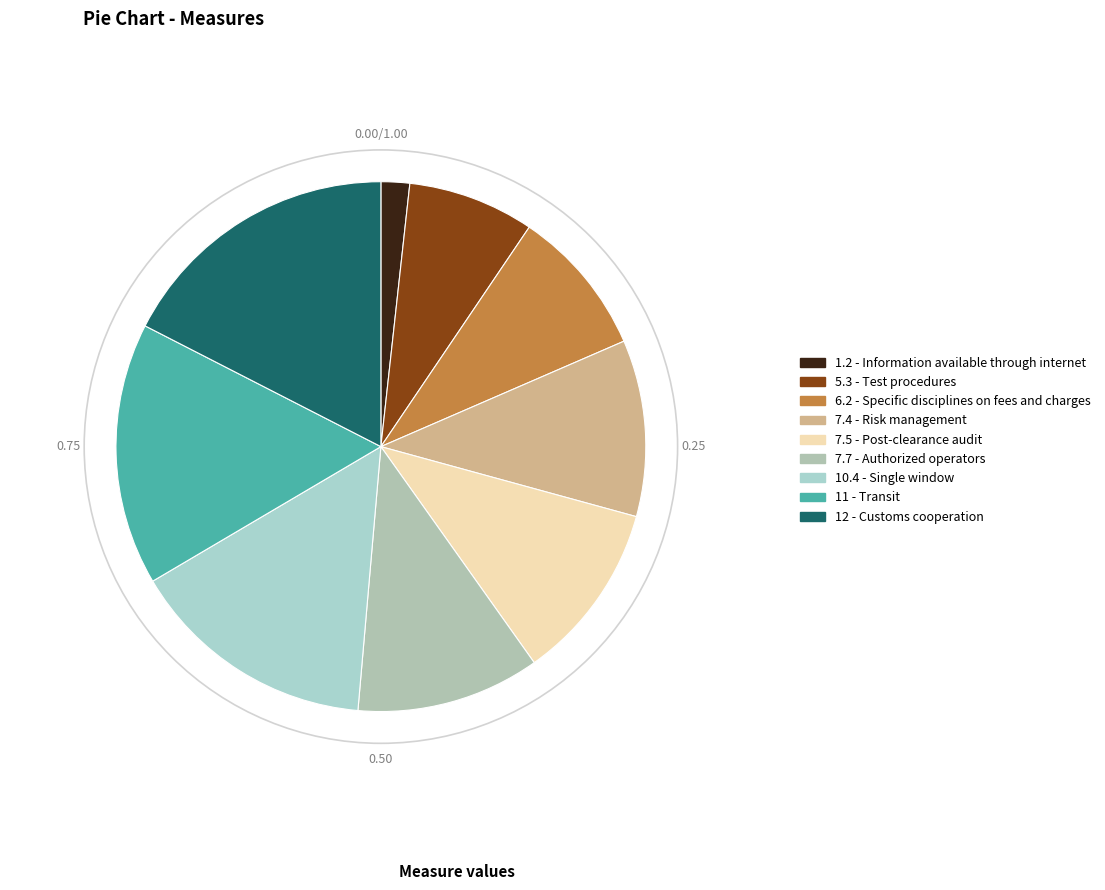

Combined, what portion of the pie is 6.2 - Specific disciplines on fees and charges and 7.4 - Risk management?

19.8%